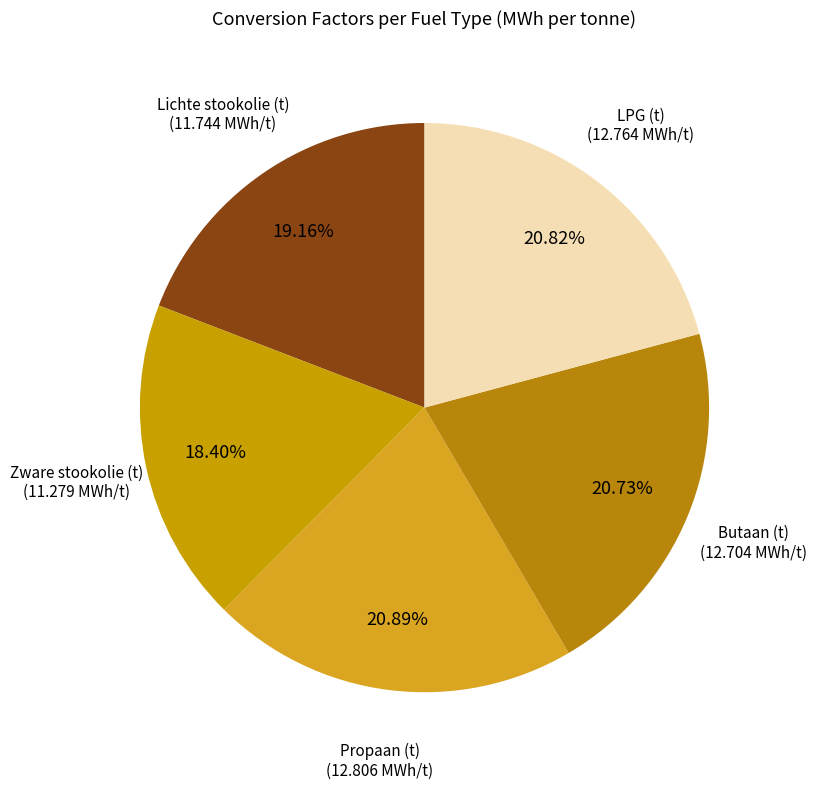

Which slice is the smallest?

Zware stookolie (t)